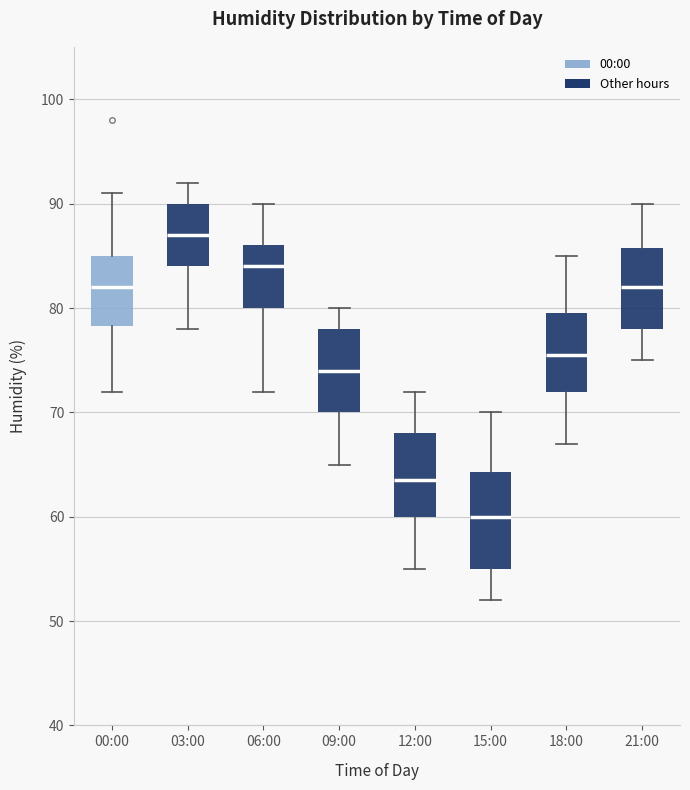

Which box is the tallest, from its lower edge to its upper edge?

15:00